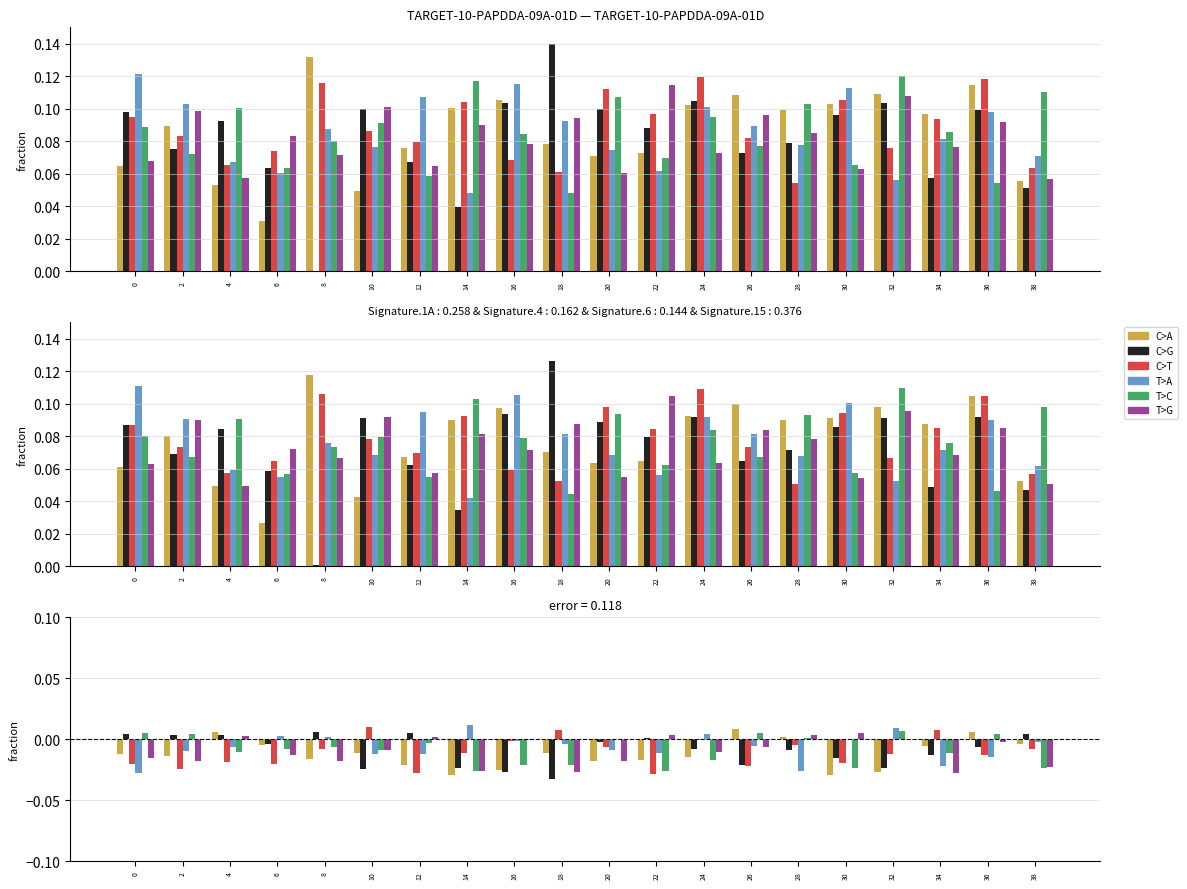

Are the bars horizontal?

No